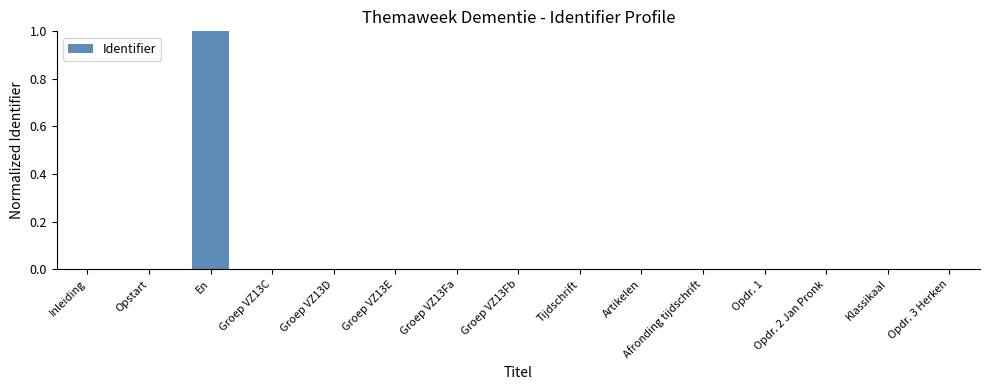

What is the sum of all values?

1.0